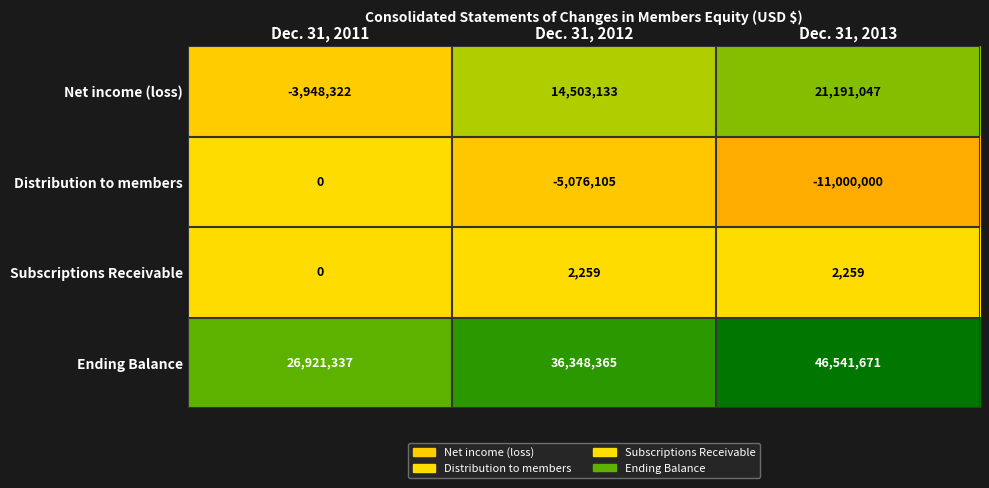

What is the difference between the maximum and minimum values in the Distribution to members series?

11000000